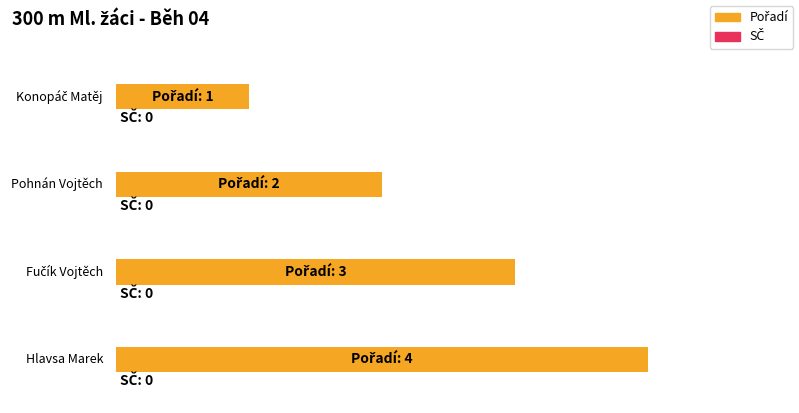

Which series has the widest spread of values?

Pořadí